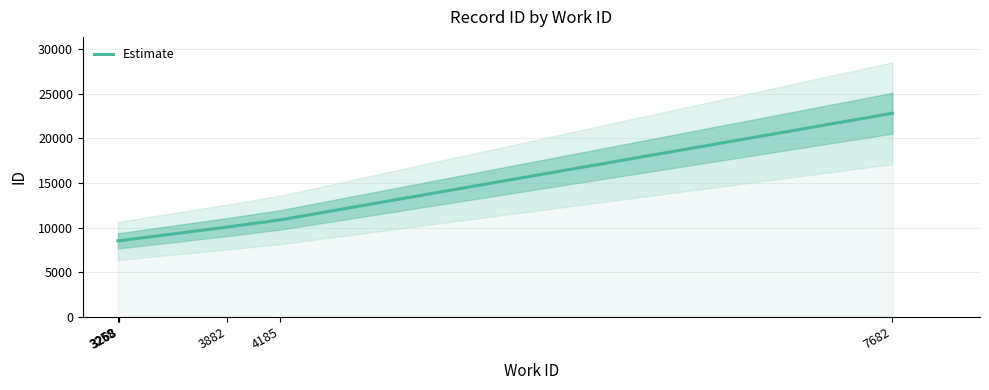

How many categories are shown in the chart?

6